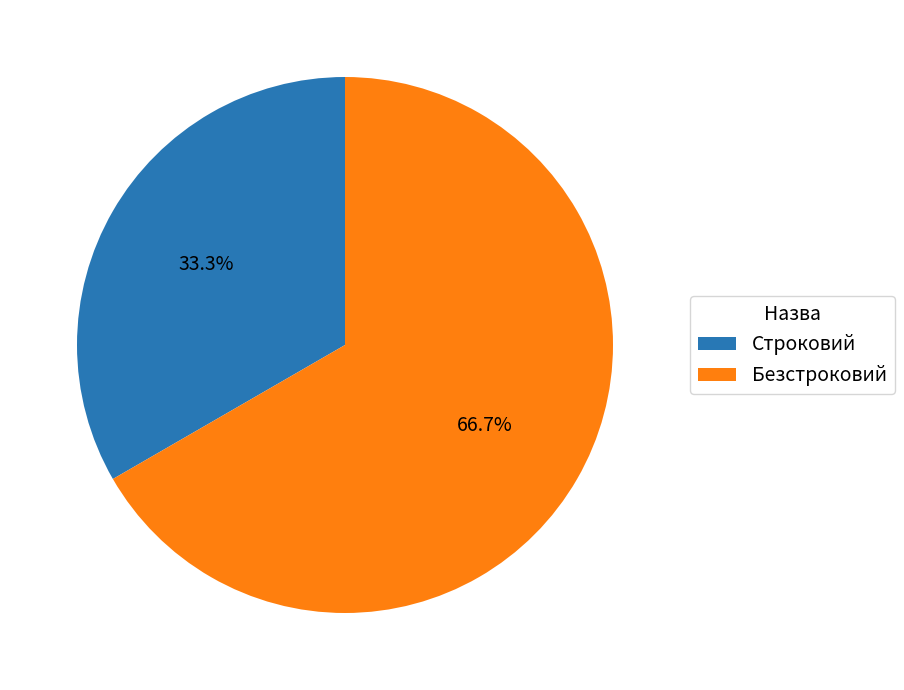

Rank the categories by value from highest to lowest.

Безстроковий, Строковий